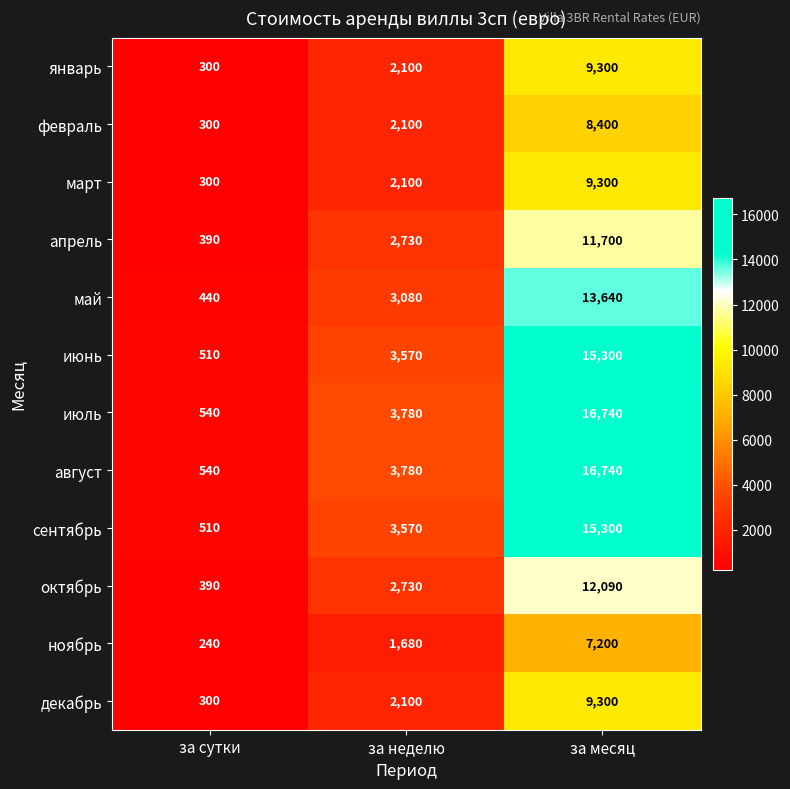

What is the greatest value displayed?

16740